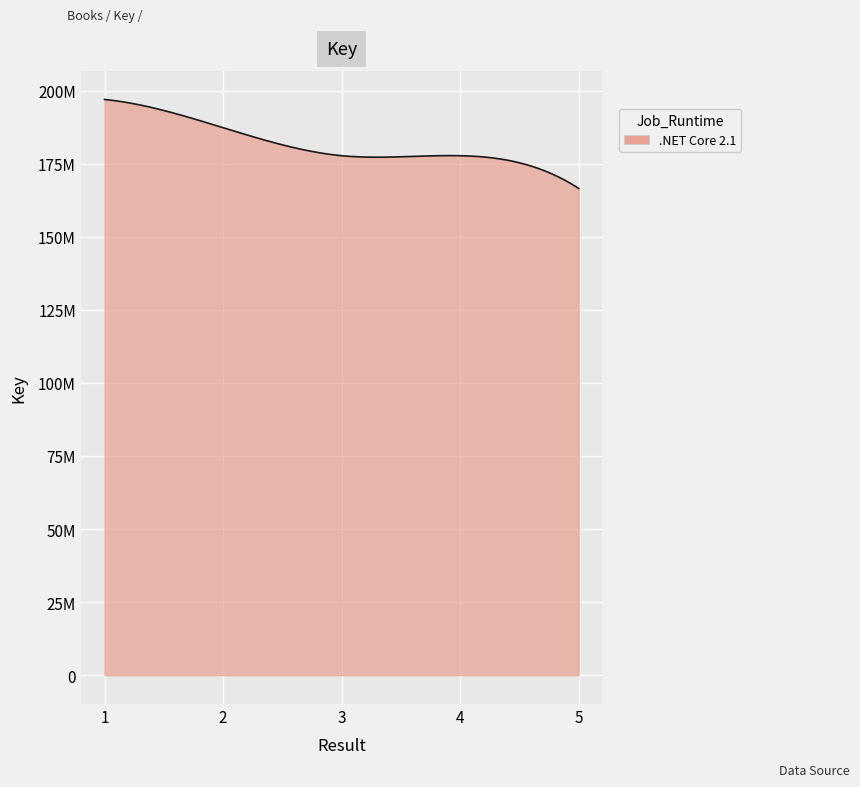

Where is the data nearest to the value 181735711?

3